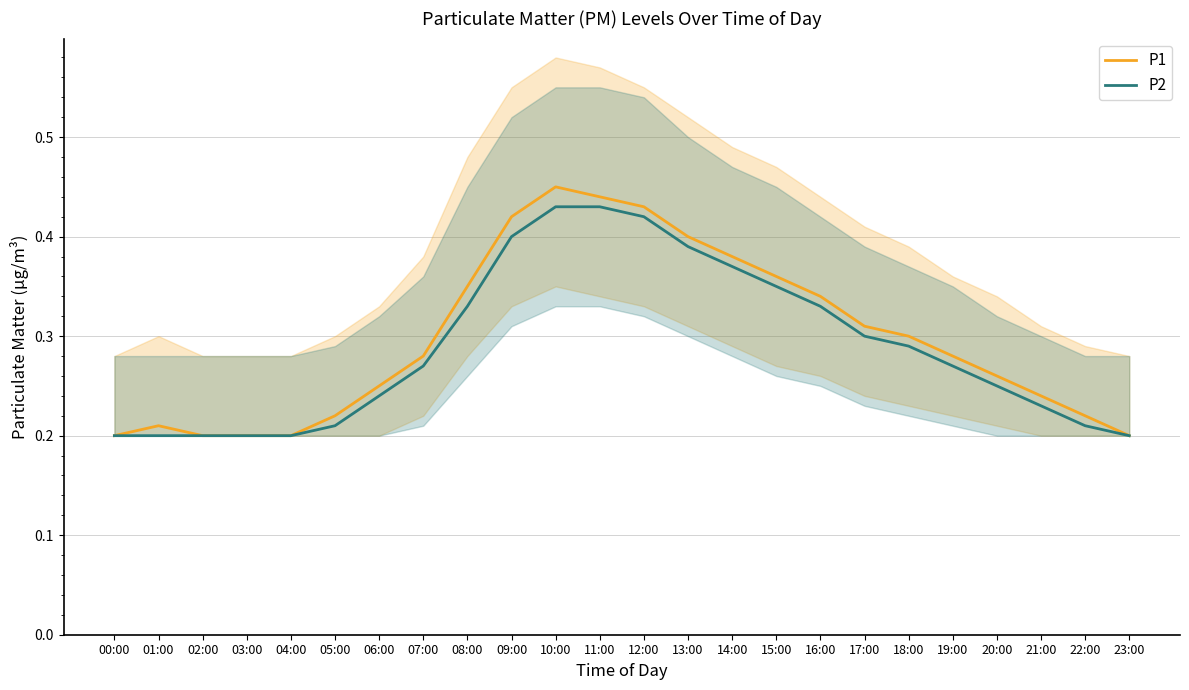

Reading left to right, extract all data points from this chart.

P1: 00:00=0.2	01:00=0.2	02:00=0.2	03:00=0.2	04:00=0.2	05:00=0.2	06:00=0.2	07:00=0.3	08:00=0.3	09:00=0.4	10:00=0.5	11:00=0.4	12:00=0.4	13:00=0.4	14:00=0.4	15:00=0.4	16:00=0.3	17:00=0.3	18:00=0.3	19:00=0.3	20:00=0.3	21:00=0.2	22:00=0.2	23:00=0.2
P2: 00:00=0.2	01:00=0.2	02:00=0.2	03:00=0.2	04:00=0.2	05:00=0.2	06:00=0.2	07:00=0.3	08:00=0.3	09:00=0.4	10:00=0.4	11:00=0.4	12:00=0.4	13:00=0.4	14:00=0.4	15:00=0.3	16:00=0.3	17:00=0.3	18:00=0.3	19:00=0.3	20:00=0.2	21:00=0.2	22:00=0.2	23:00=0.2